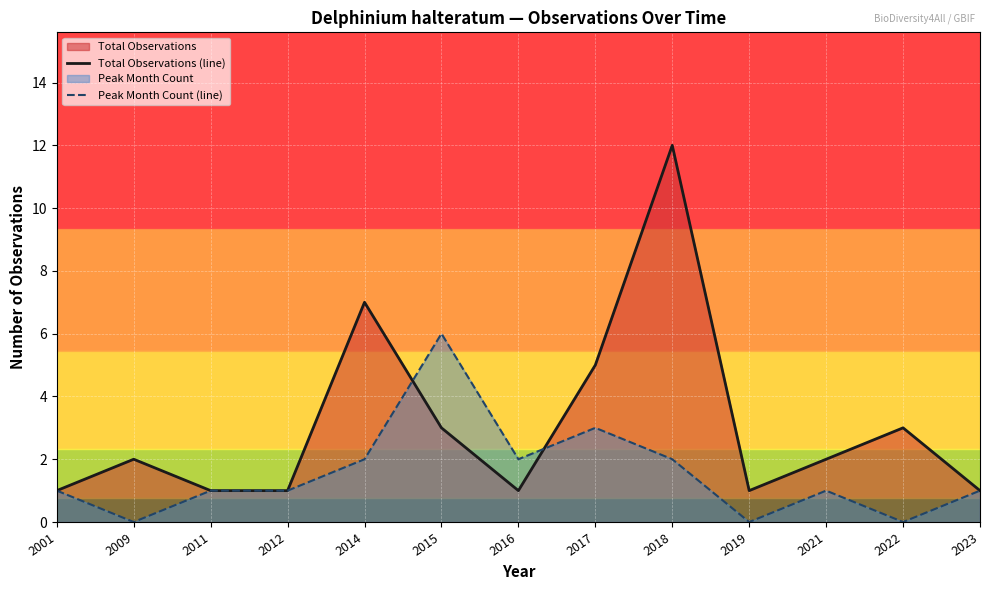

At which category is the sum across all series the highest?

2018